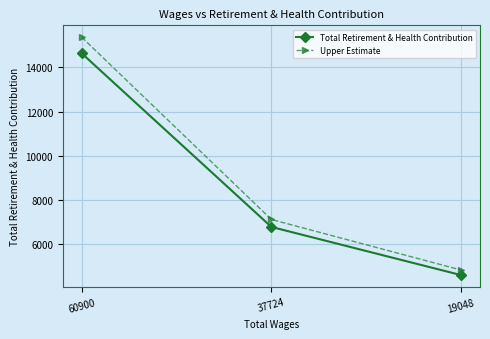

How many Total Retirement & Health Contribution values are between 4587 and 14638?

3